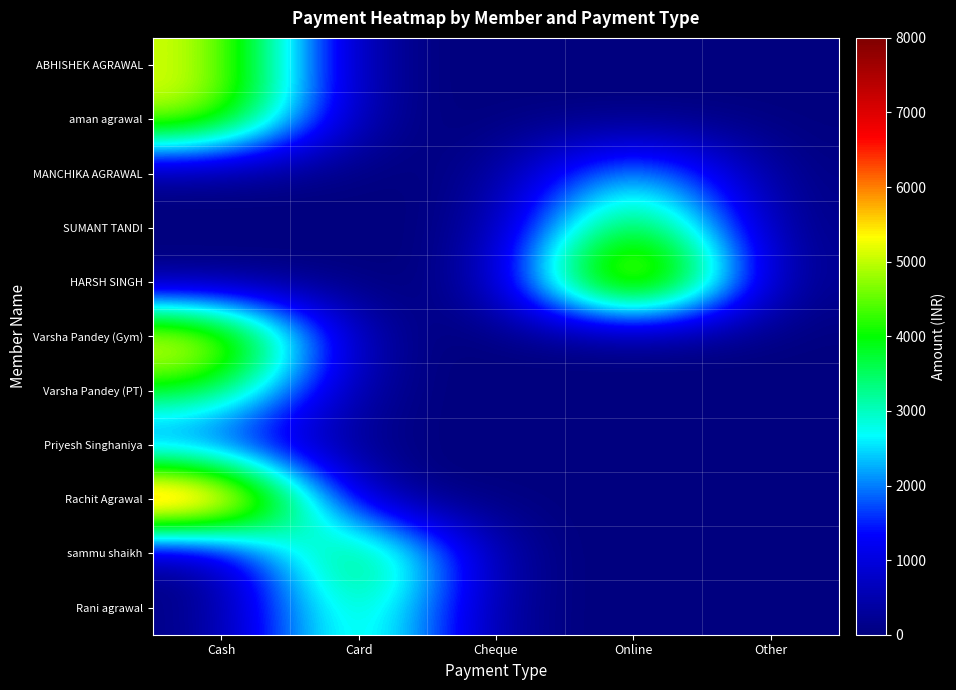

Reading left to right, list all the values displayed in this chart.

ABHISHEK AGRAWAL: Cash=5250	Card=0	Cheque=0	Online=0	Other=0
aman agrawal: Cash=5250	Card=0	Cheque=0	Online=0	Other=0
MANCHIKA AGRAWAL: Cash=0	Card=0	Cheque=0	Online=3000	Other=0
SUMANT TANDI: Cash=0	Card=0	Cheque=0	Online=5000	Other=0
HARSH SINGH: Cash=0	Card=0	Cheque=0	Online=7500	Other=0
Varsha Pandey (Gym): Cash=6000	Card=0	Cheque=0	Online=0	Other=0
Varsha Pandey (PT): Cash=4000	Card=0	Cheque=0	Online=0	Other=0
Priyesh Singhaniya: Cash=1250	Card=0	Cheque=0	Online=0	Other=0
Rachit Agrawal: Cash=8000	Card=0	Cheque=0	Online=0	Other=0
sammu shaikh: Cash=0	Card=5000	Cheque=0	Online=0	Other=0
Rani agrawal: Cash=0	Card=4000	Cheque=0	Online=0	Other=0